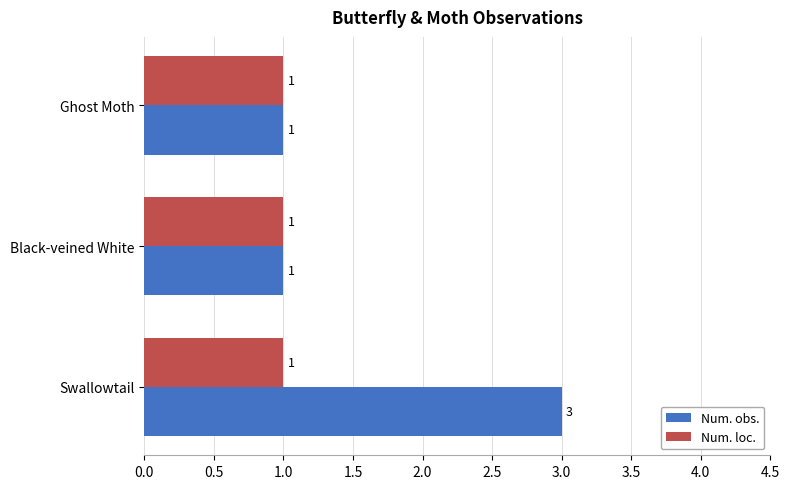

What are all the series names shown in the legend?

Num. obs., Num. loc.